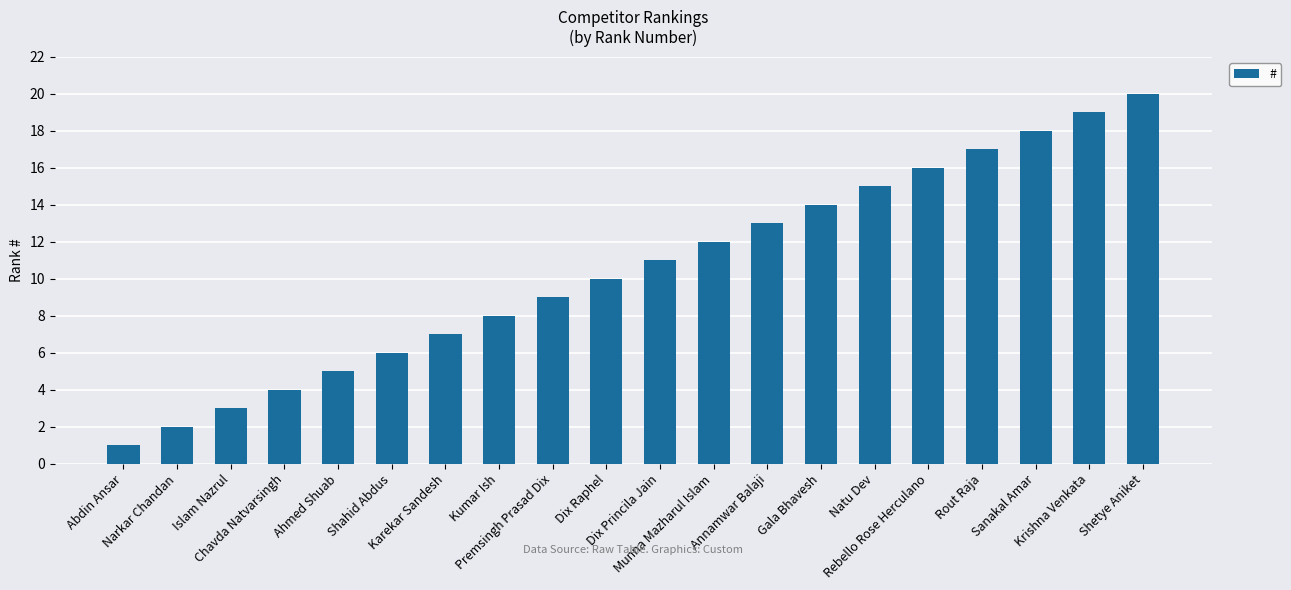

List the labels in order of value, smallest first.

Abdin Ansar, Narkar Chandan, Islam Nazrul, Chavda Natvarsingh, Ahmed Shuab, Shahid Abdus, Karekar Sandesh, Kumar Ish, Premsingh Prasad Dix, Dix Raphel, Dix Princila Jain, Munna Mazharul Islam, Annamwar Balaji, Gala Bhavesh, Natu Dev, Rebello Rose Herculano, Rout Raja, Sanakal Amar, Krishna Venkata, Shetye Aniket